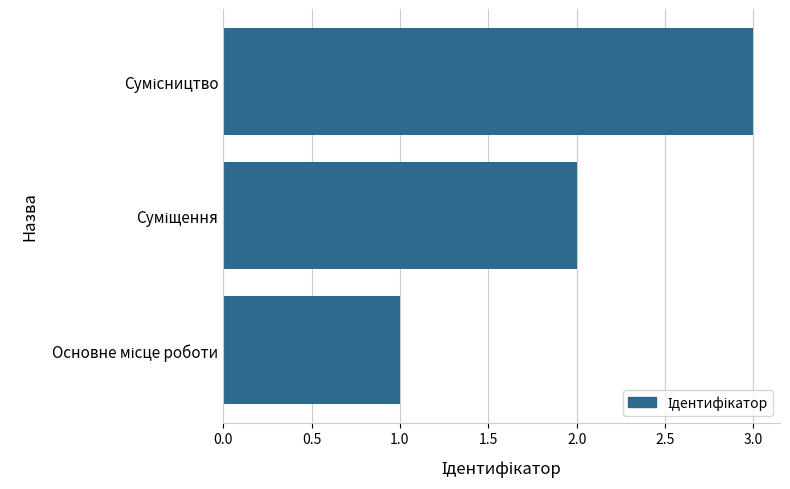

What is the sum of all values?

6